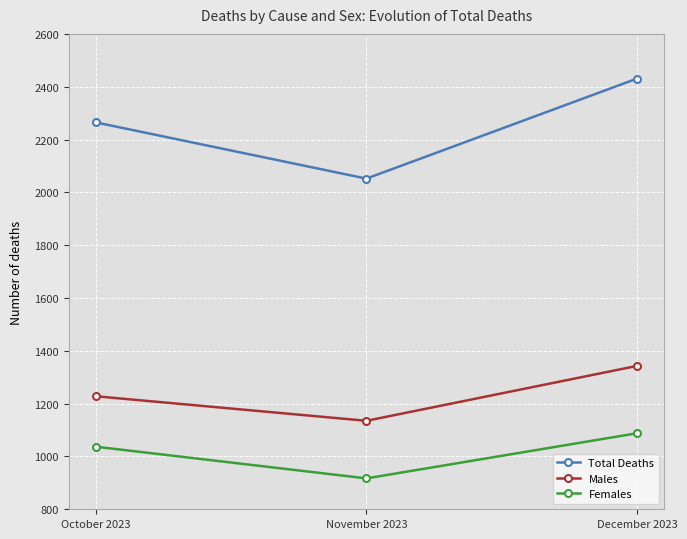

Reading right to left, list all the values displayed in this chart.

Total Deaths: December 2023=2431	November 2023=2052	October 2023=2265
Males: December 2023=1343	November 2023=1135	October 2023=1228
Females: December 2023=1088	November 2023=917	October 2023=1037